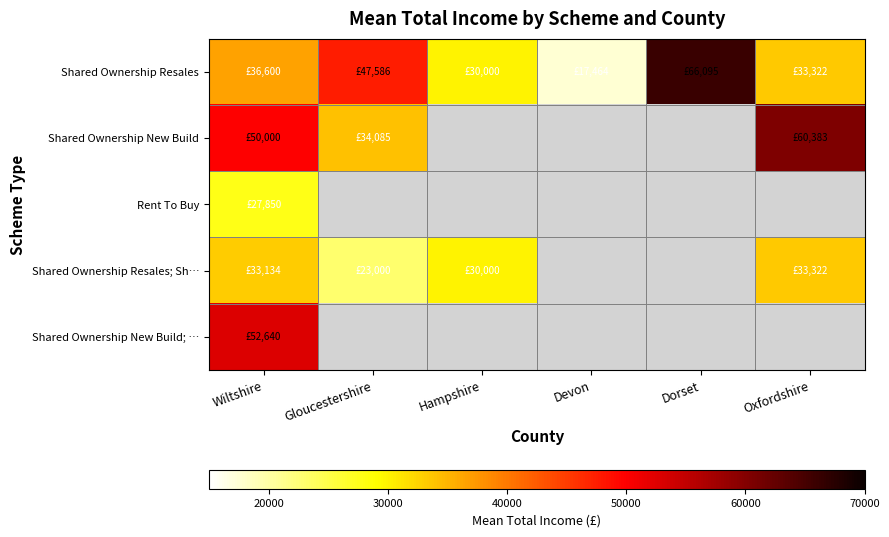

Which category has the lowest value in the Shared Ownership Resales; Sh… series?

Gloucestershire